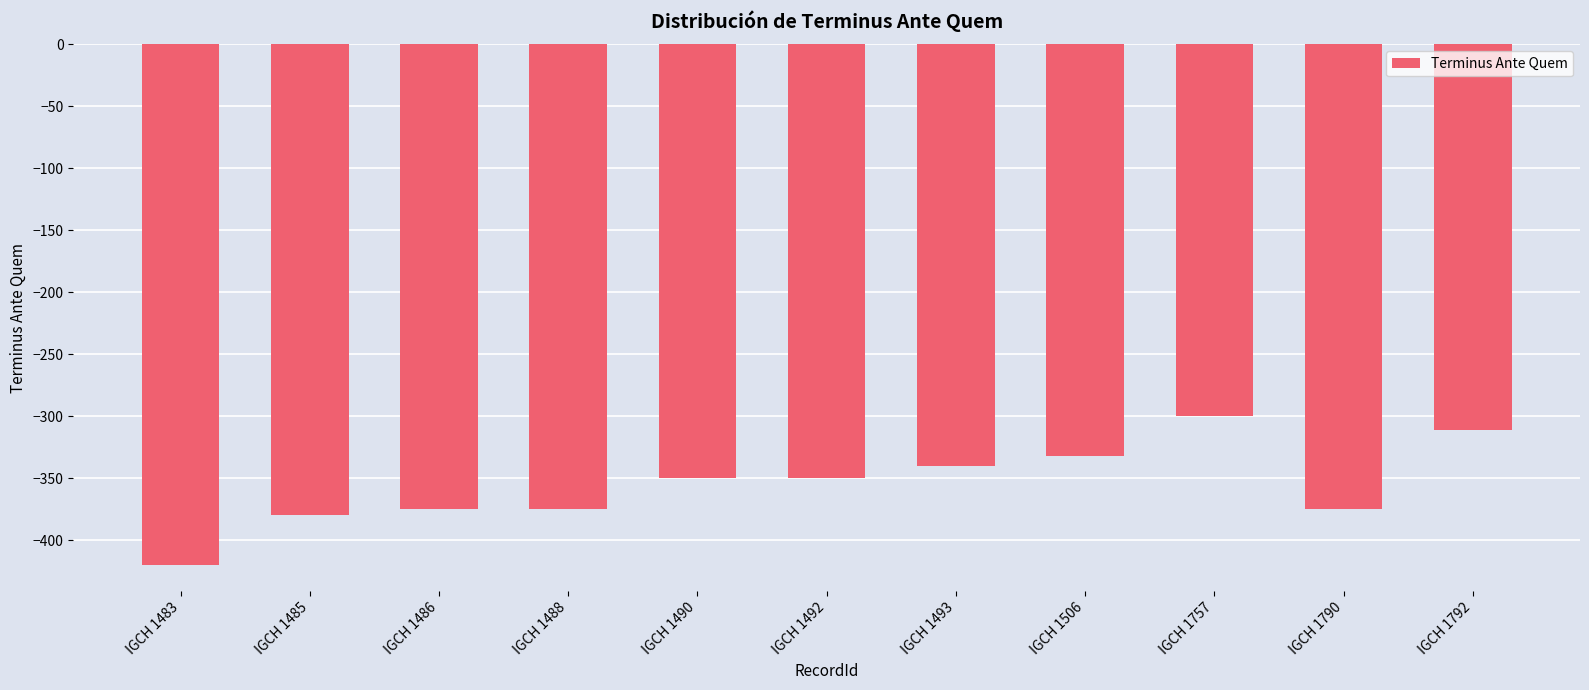

What is the smallest value displayed?

-420